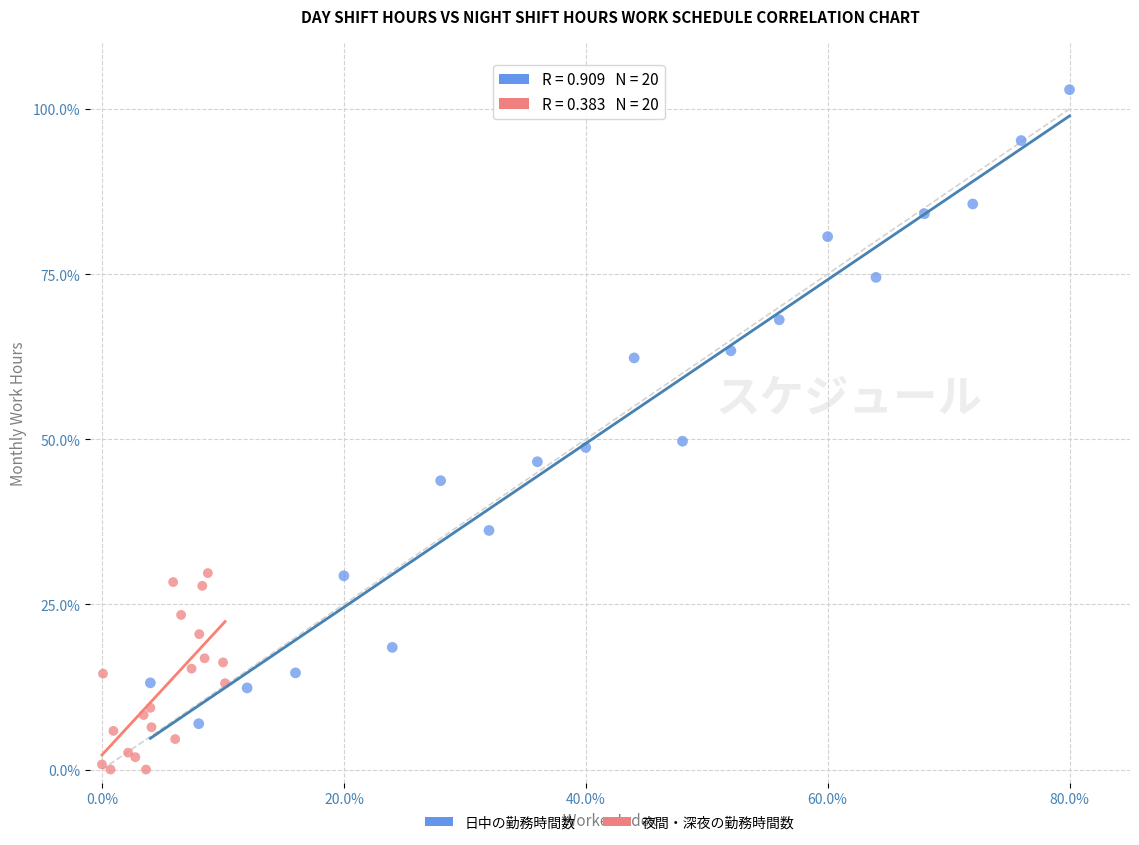

Which series has the widest spread of Y values?

日中の勤務時間数